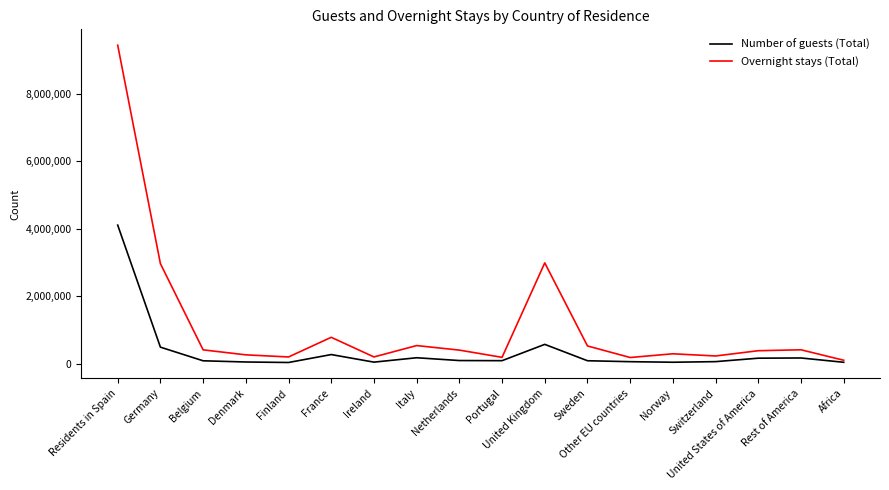

List the series in order of their peak value, highest first.

Overnight stays (Total), Number of guests (Total)